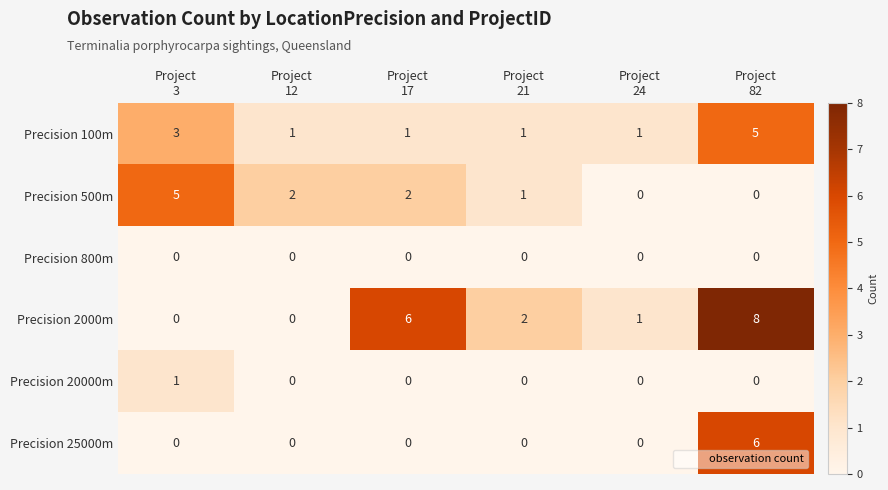

Which series has the widest spread of values?

Precision 2000m